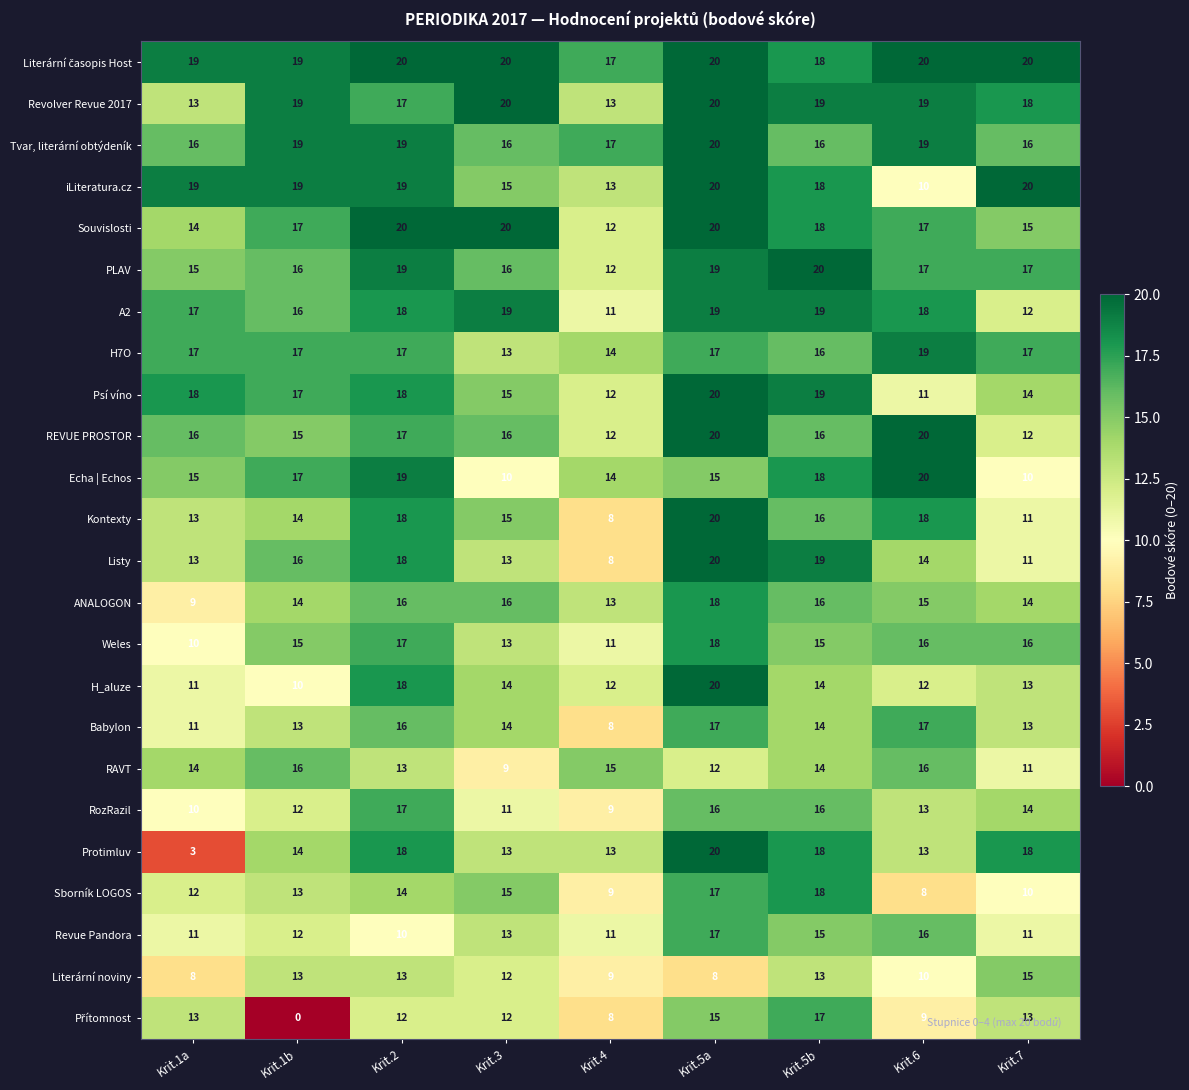

What is the difference between the highest and lowest values at Krit.7?

10